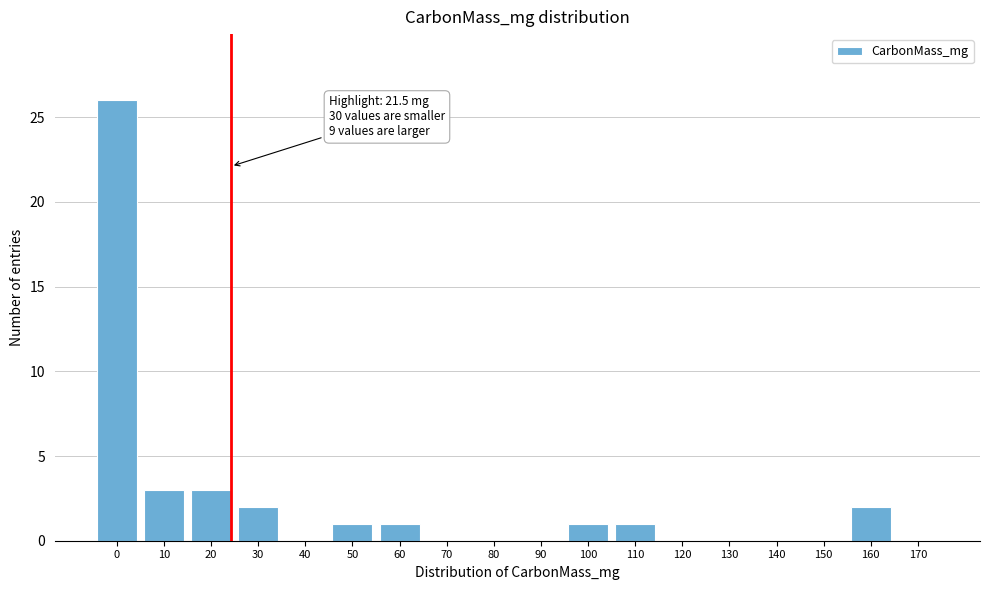

Reading left to right, what are all the values shown in this chart?

0=26	10=3	20=3	30=2	40=0	50=1	60=1	70=0	80=0	90=0	100=1	110=1	120=0	130=0	140=0	150=0	160=2	170=0